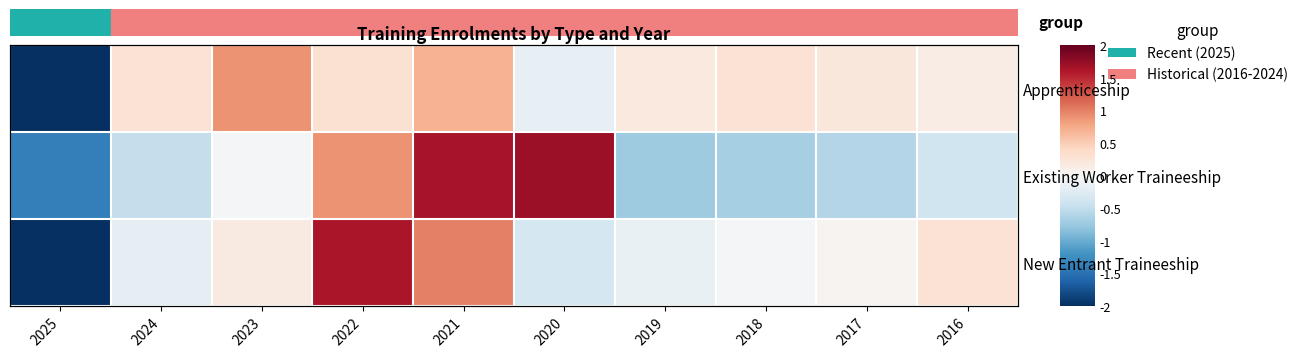

Is it true that Existing Worker Traineeship equals -1.0 at 2018?

False